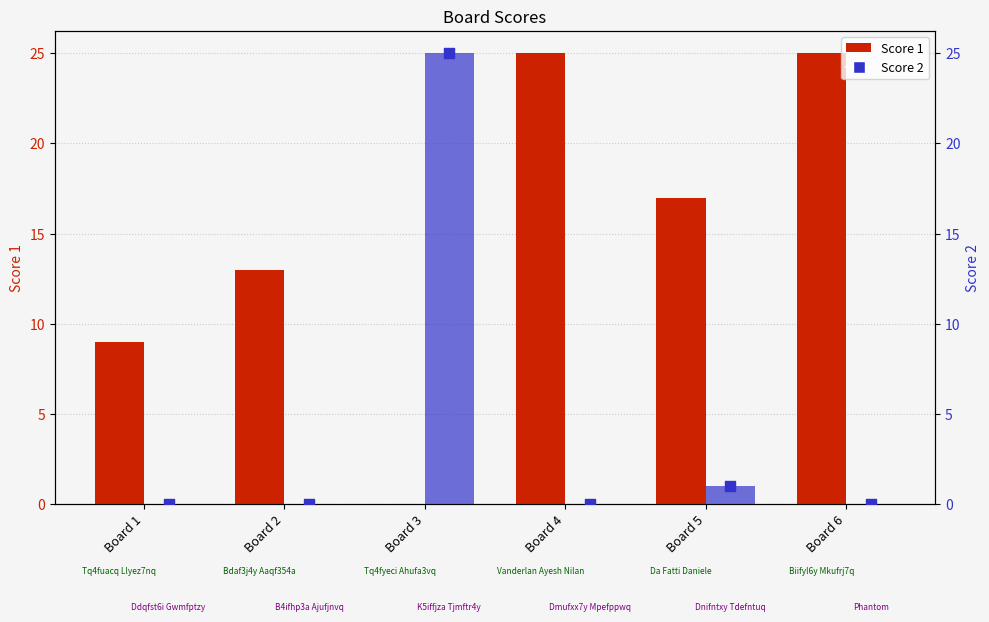

What is the total value across all series at Board 4?

25